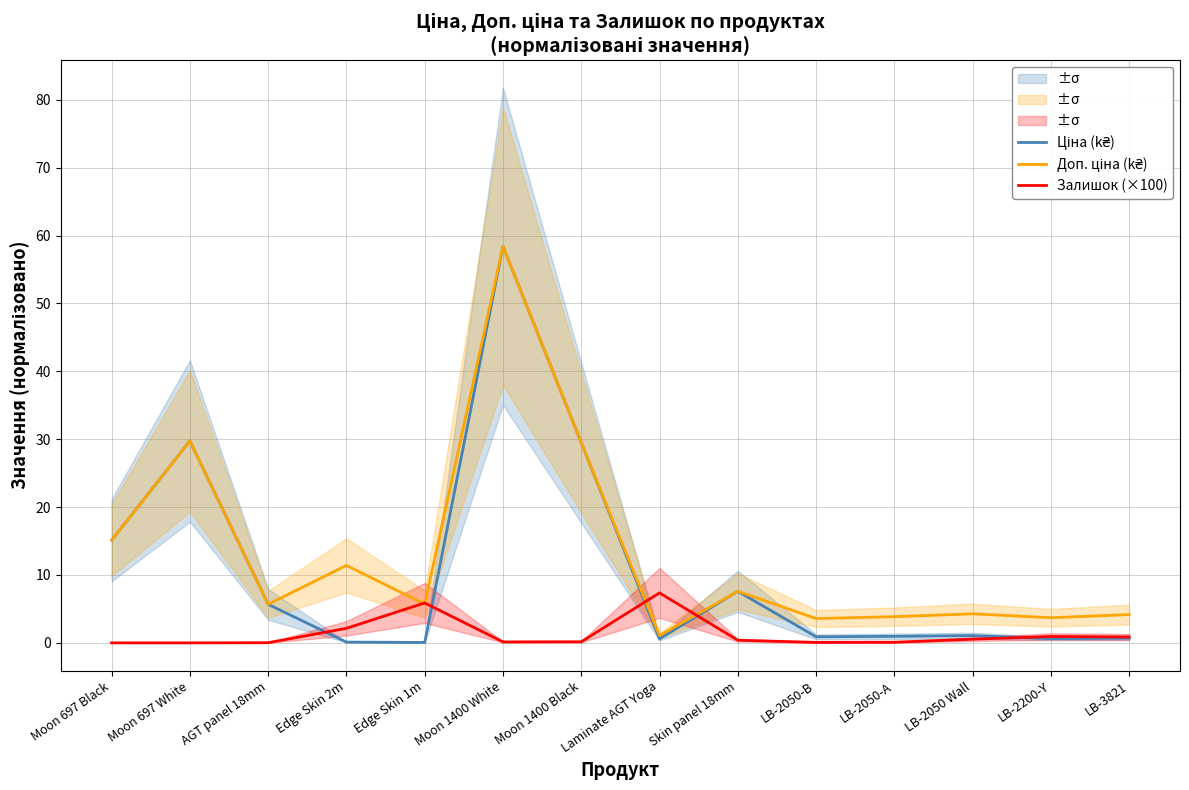

True or false: Ціна (k₴) and Доп. ціна (k₴) intersect in this chart.

False